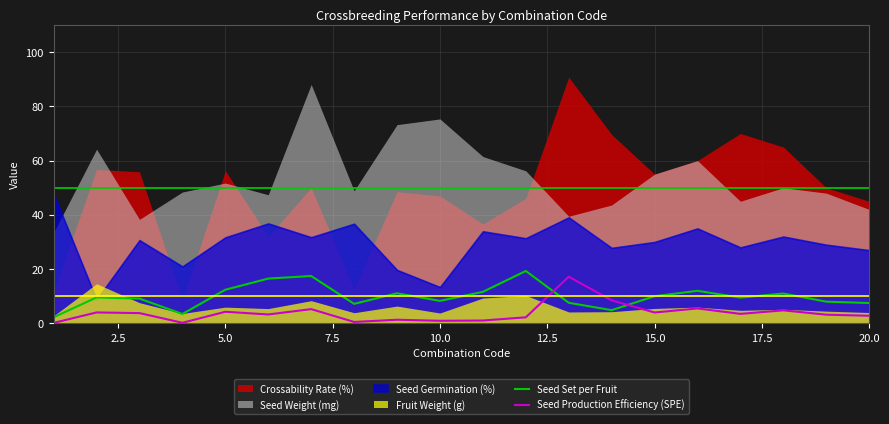

What is the value of the Seed Set per Fruit point at the 20th from the left?

7.5